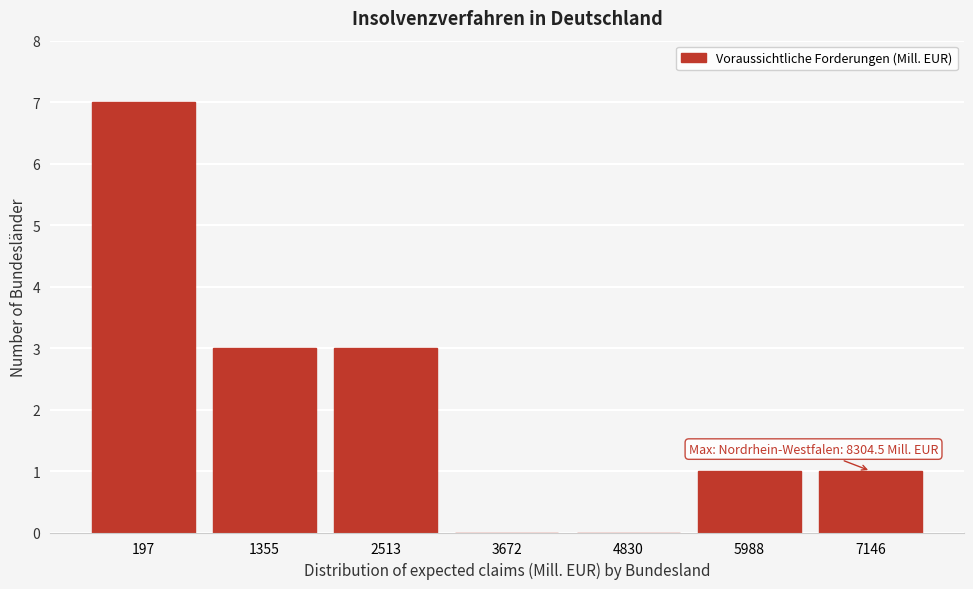

Reading left to right, extract all data points from this chart.

197=7	1355=3	2513=3	3672=0	4830=0	5988=1	7146=1